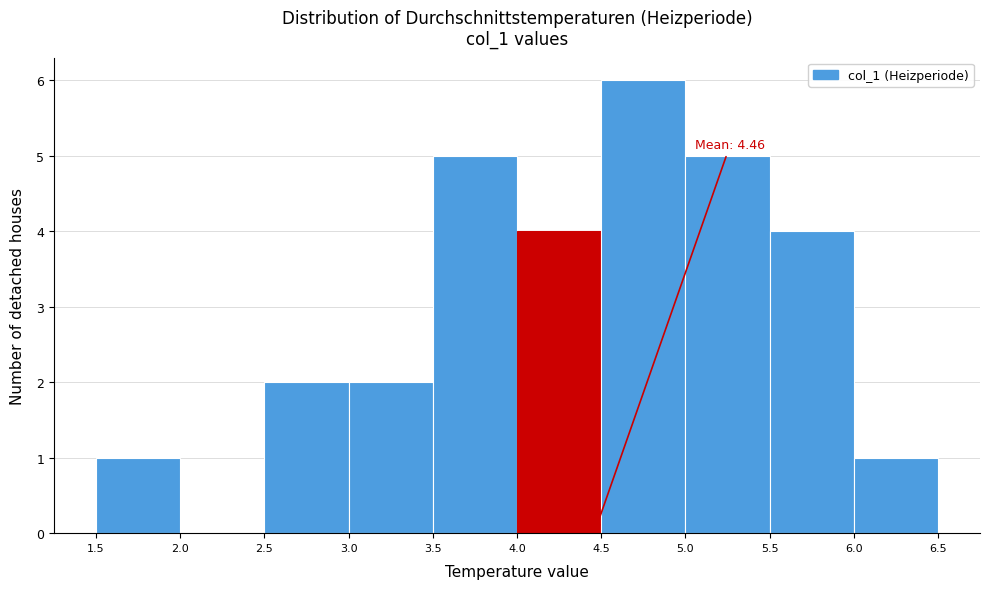

Which range on the x-axis has the tallest bar?

4.5 to 5.0